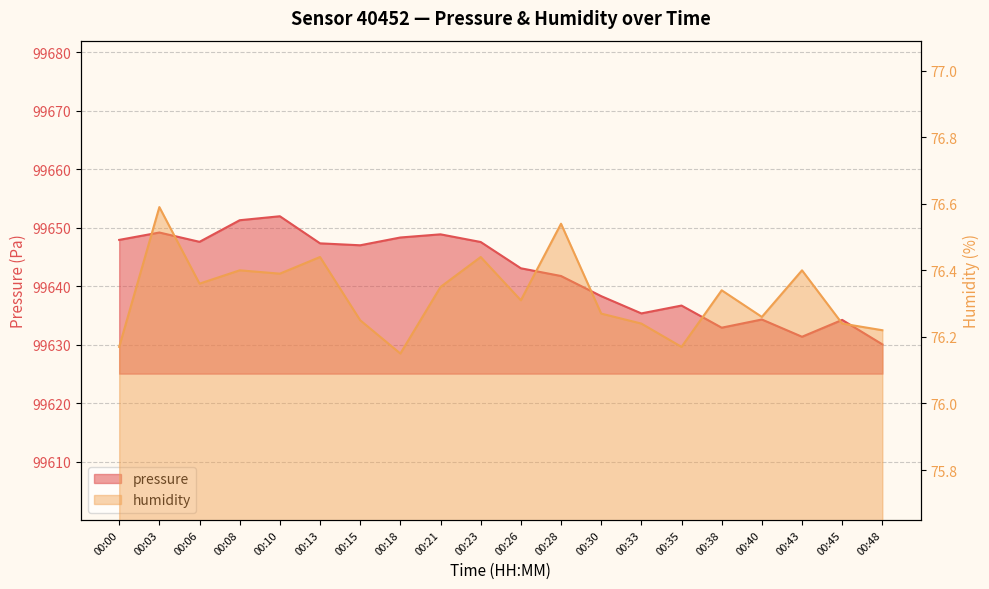

Does the chart have visible grid lines?

Yes